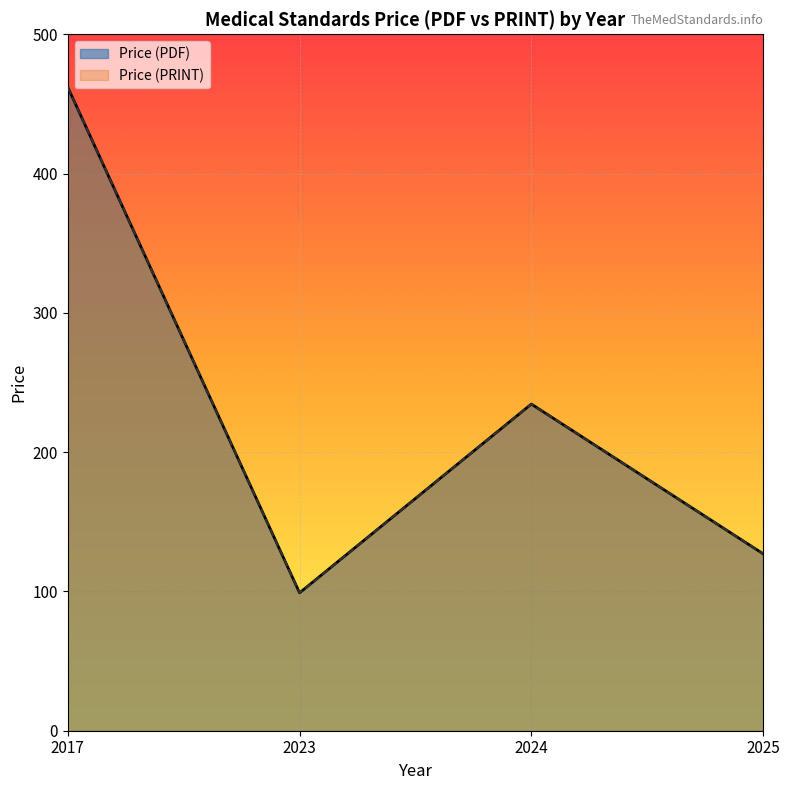

Does the chart display data point markers on the line(s)?

No